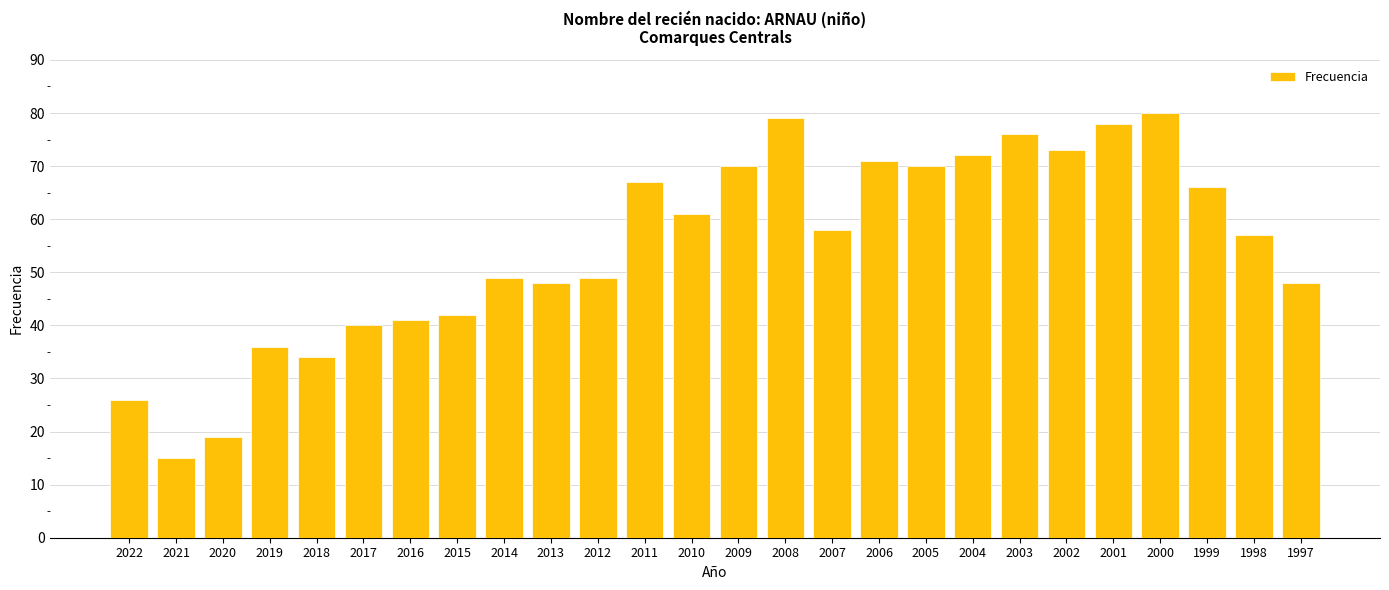

Is it true that the value at 2020 is 19?

True